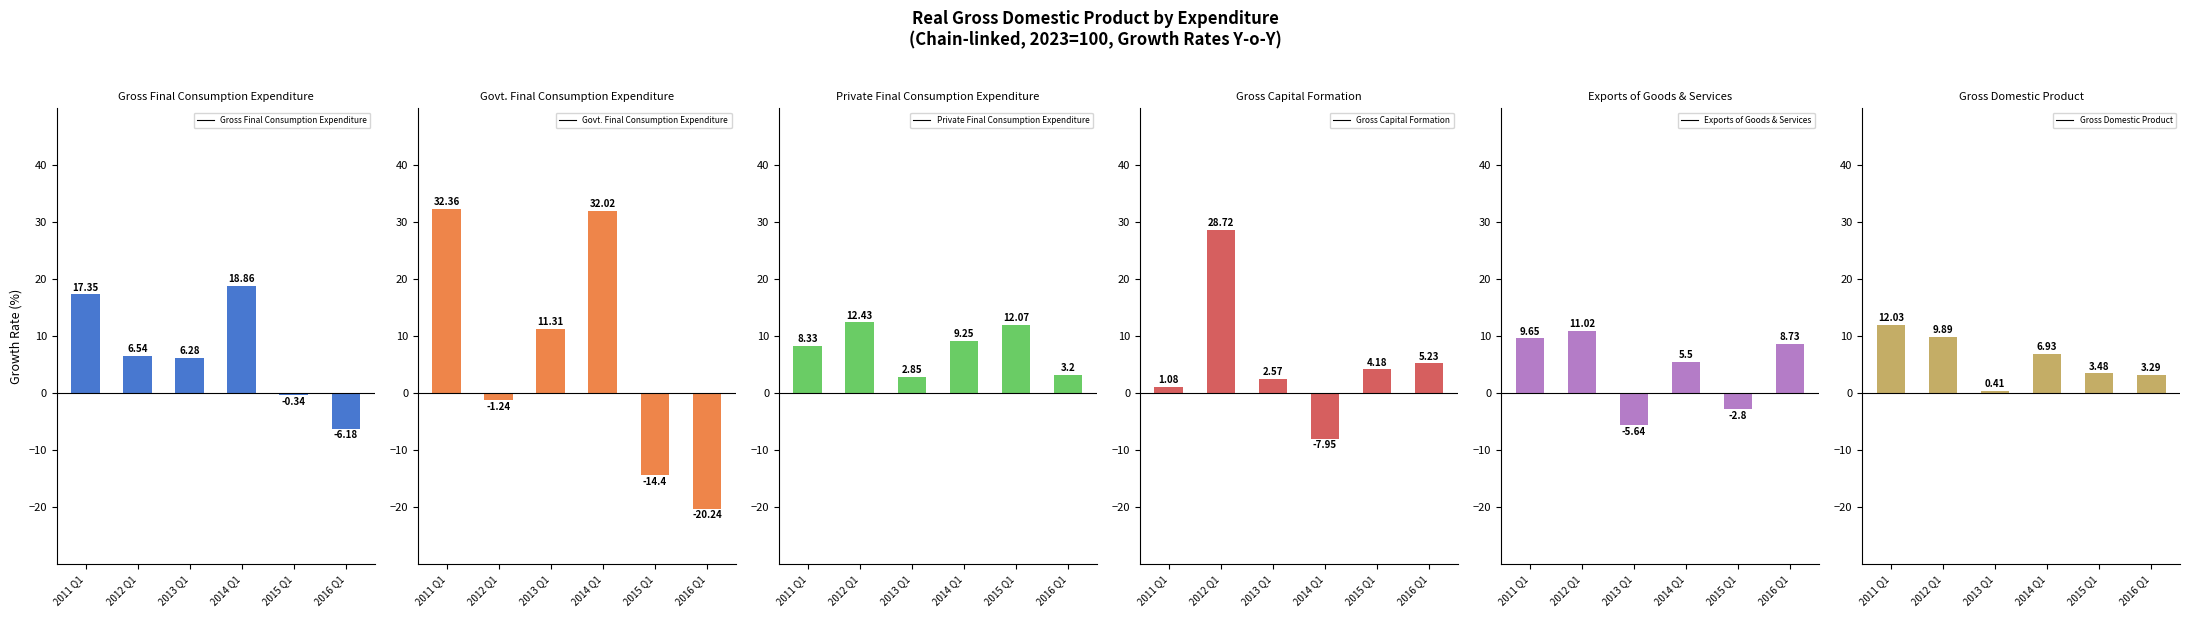

Rank the series by their maximum value, from highest to lowest.

Govt. Final Consumption Expenditure, Gross Capital Formation, Gross Final Consumption Expenditure, Private Final Consumption Expenditure, Gross Domestic Product, Exports of Goods & Services